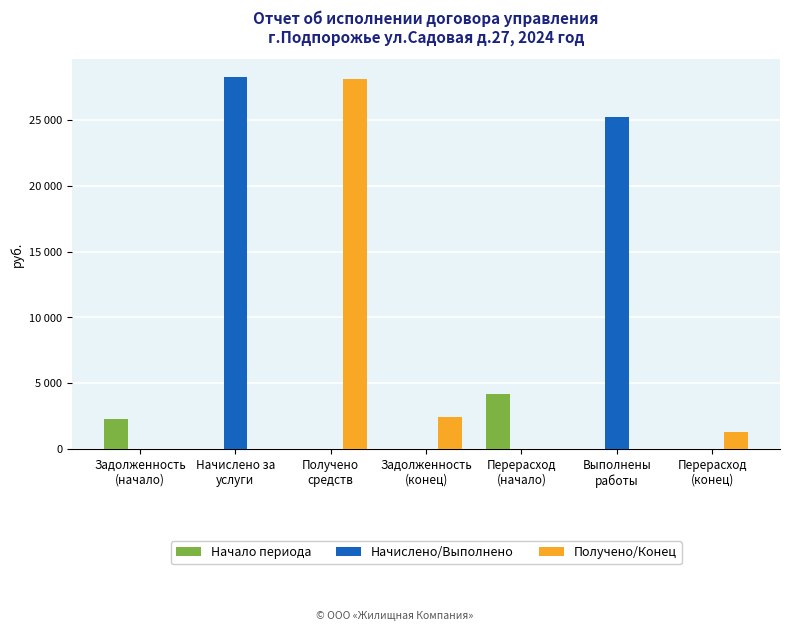

Is the value of Получено/Конец at Перерасход
(начало) greater than the value of Начало периода at Выполнены
работы?

No